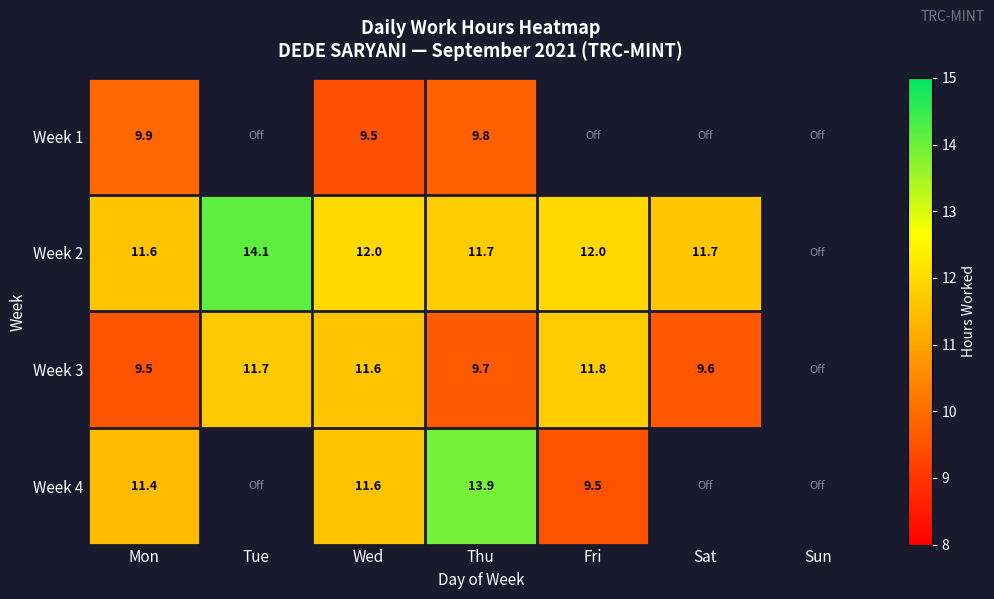

Which series has the largest range (max minus min)?

Week 4